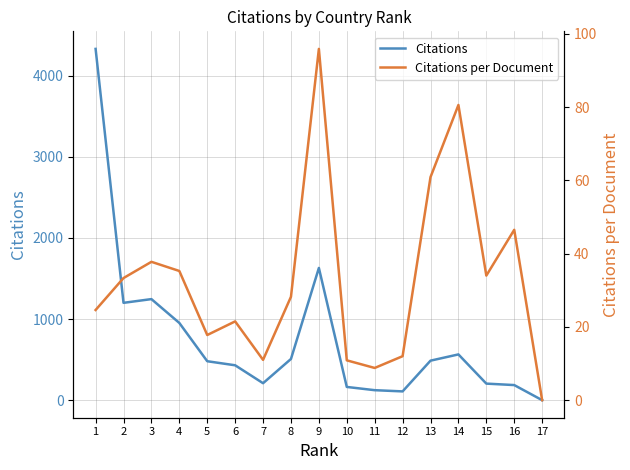

Does the chart have visible grid lines?

Yes